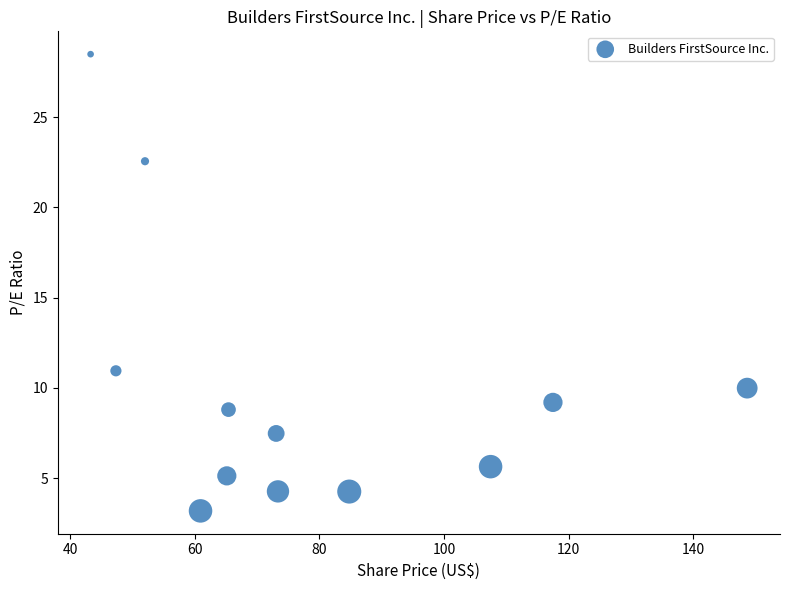

What is the average X value?

78.2